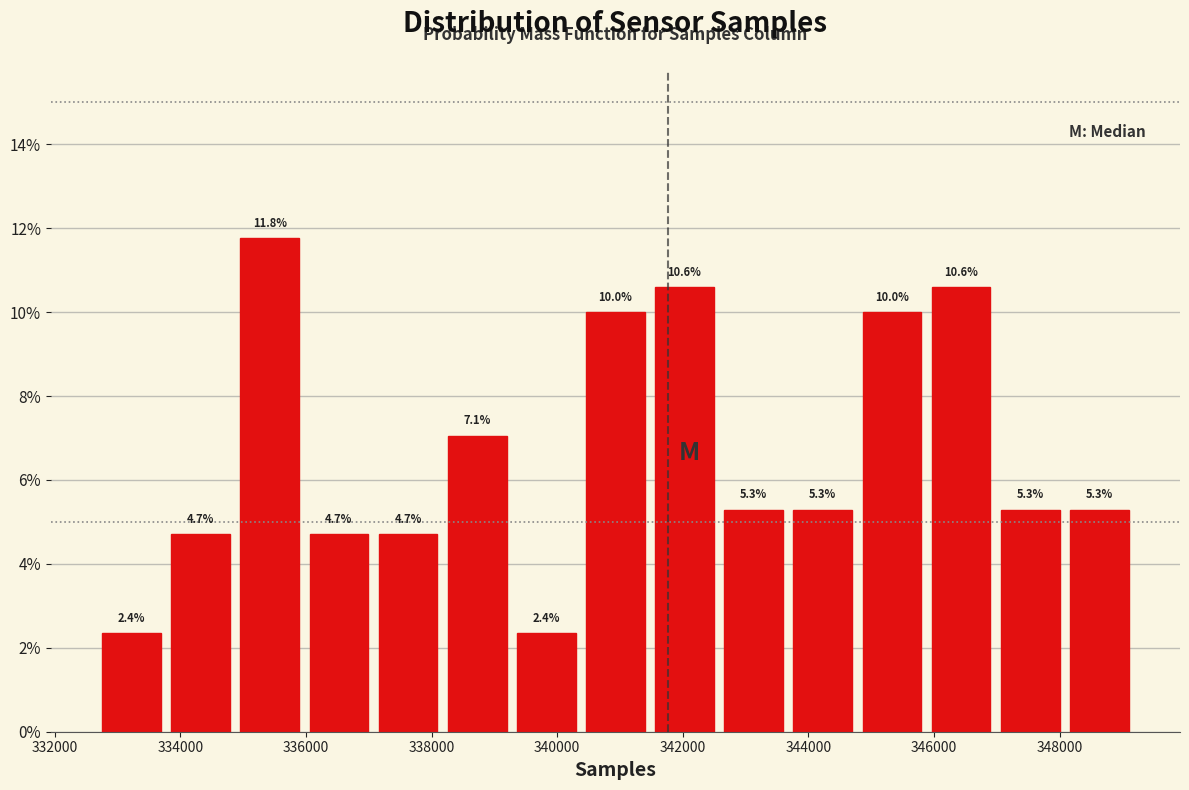

Reading left to right, list every bar in this chart as the range it spans on the x-axis followed by its height. The bar edges are not printed on the chart, so give them approximately, as read against the axis.

332600 to 333800: 2.4
333800 to 334800: 4.7
334800 to 336000: 11.8
336000 to 337000: 4.7
337000 to 338200: 4.7
338200 to 339200: 7.1
339200 to 340400: 2.4
340400 to 341400: 10.0
341400 to 342600: 10.6
342600 to 343600: 5.3
343600 to 344800: 5.3
344800 to 345800: 10.0
345800 to 347000: 10.6
347000 to 348000: 5.3
348000 to 349200: 5.3